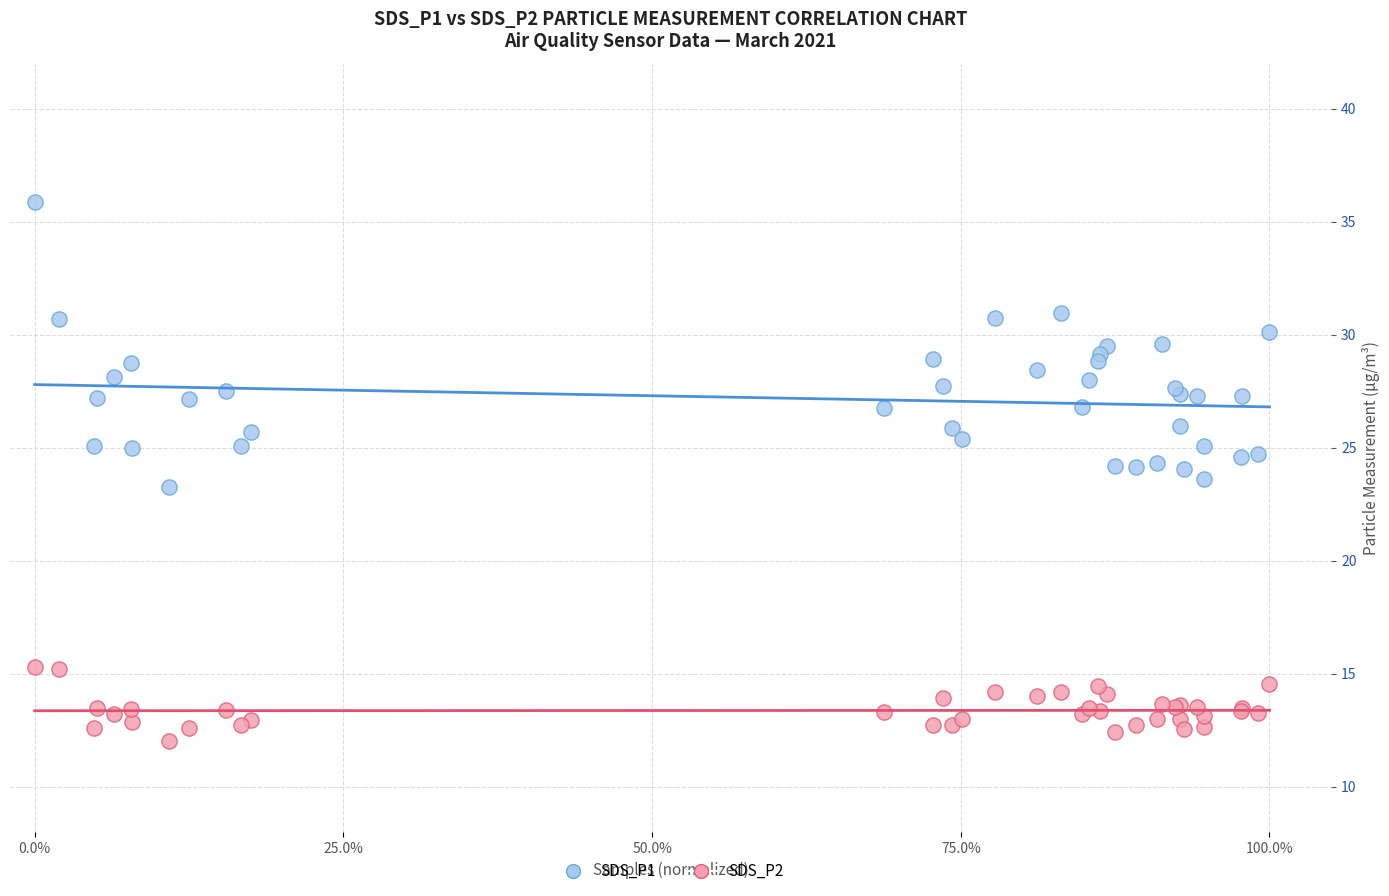

Which series has the widest spread of Y values?

SDS_P1